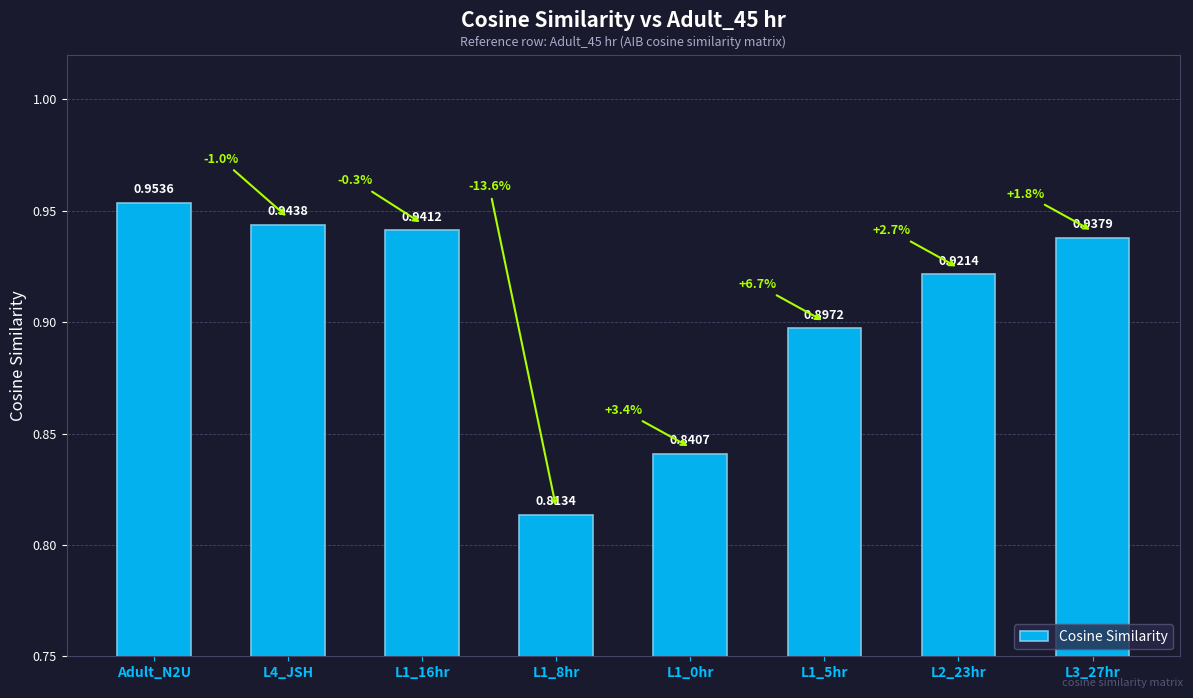

What is the sum of all values?

7.2